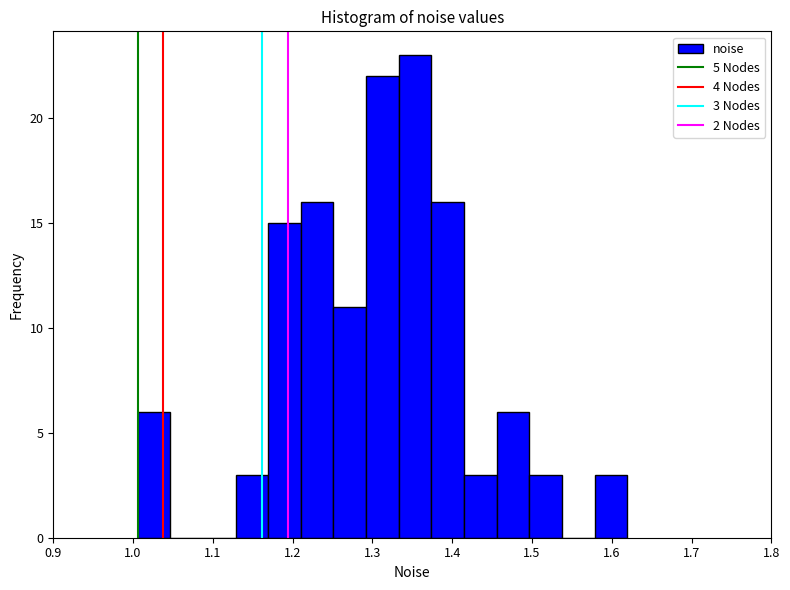

Which range on the x-axis has the tallest bar?

1.33 to 1.37